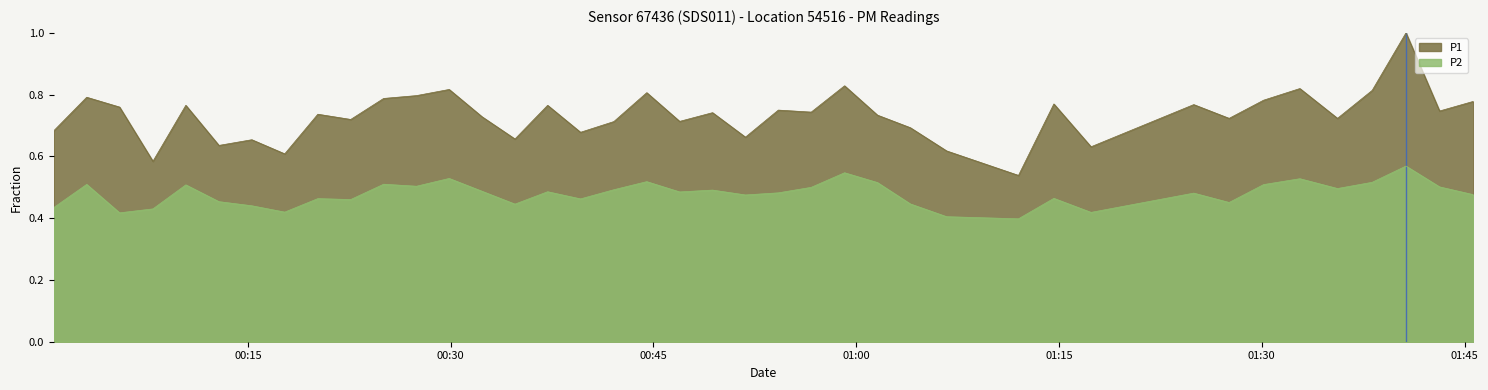

At how many categories does at least one series exceed 0?

40